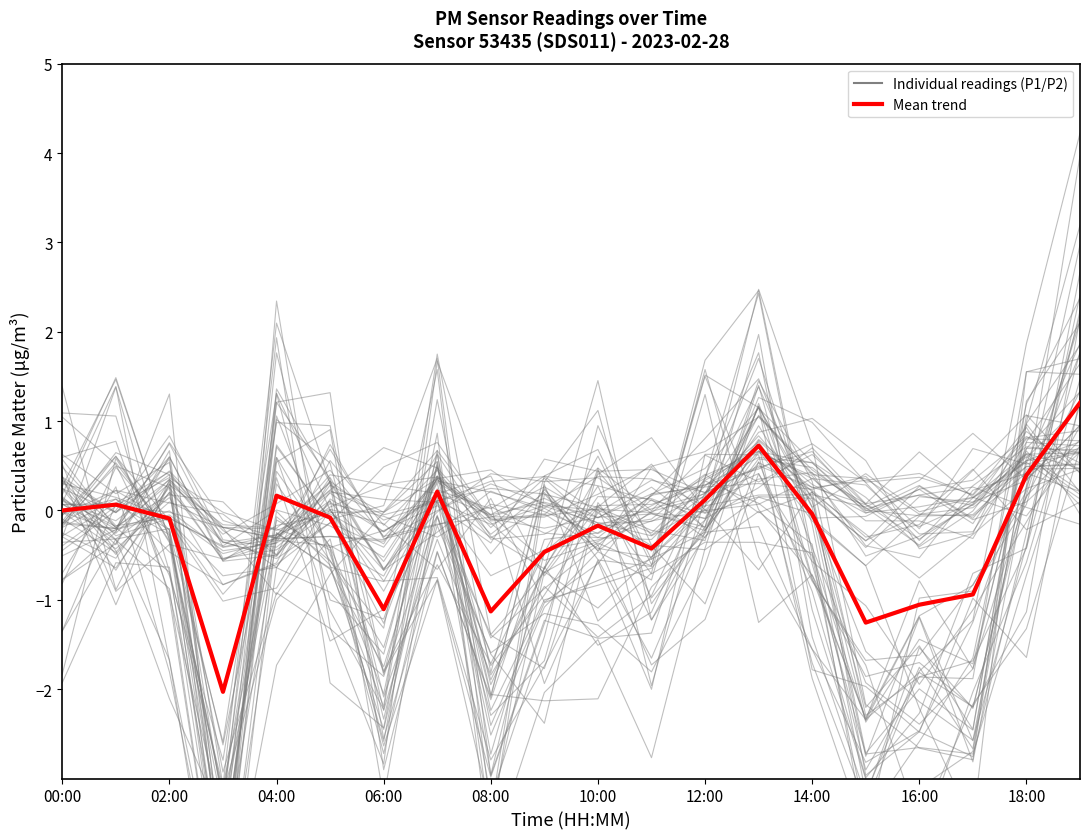

Which series ends up on top after the final intersection of Individual readings (P1) and Mean (P1+P2)?

Individual readings (P1)